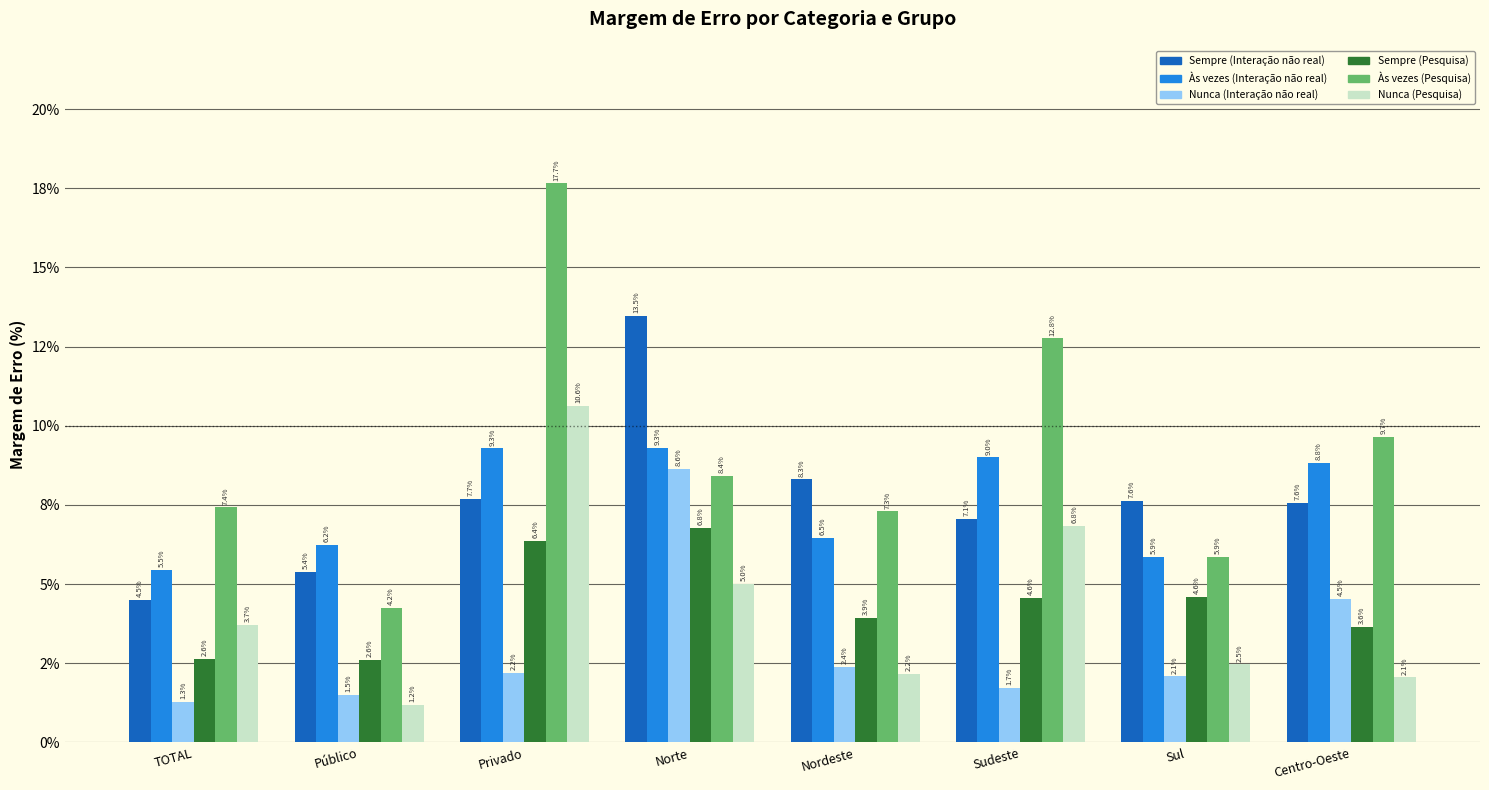

The Sempre (Pesquisa) series shows 4.6 at Sudeste. True or false?

True